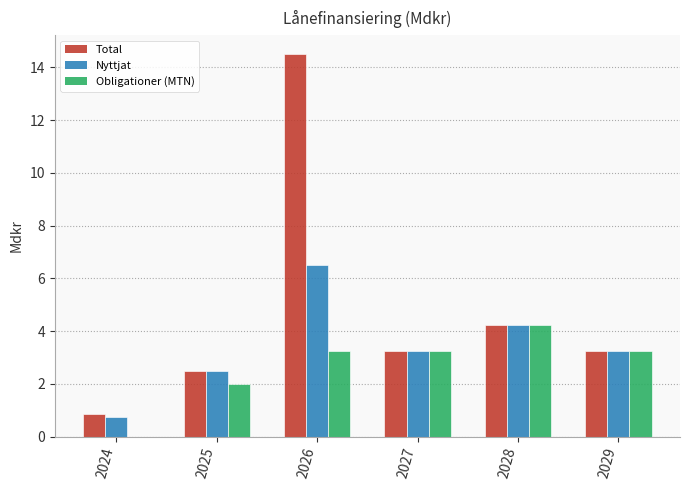

At which category is the sum across all series the highest?

2026